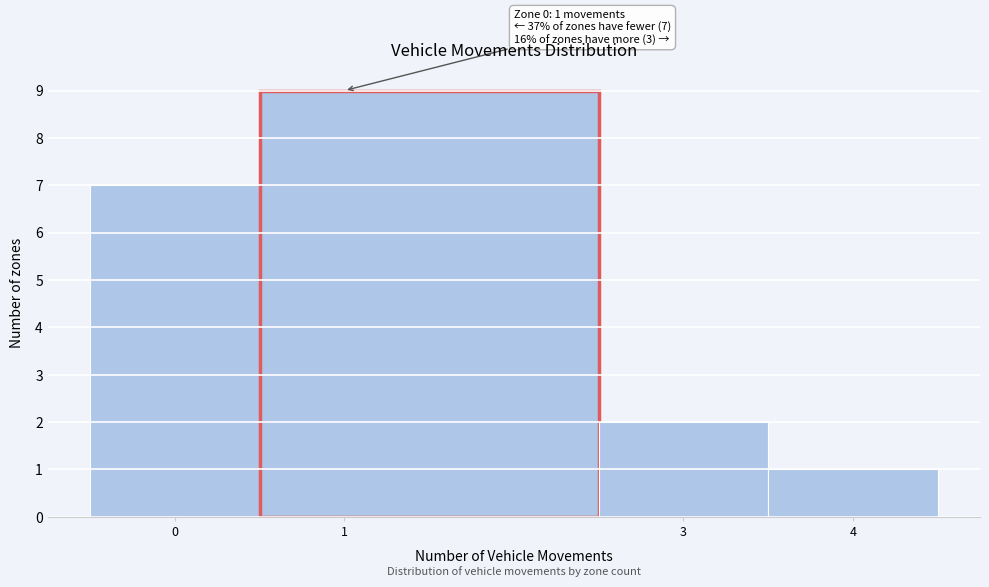

Over which range of the x-axis is the bar tallest?

0.5 to 2.5